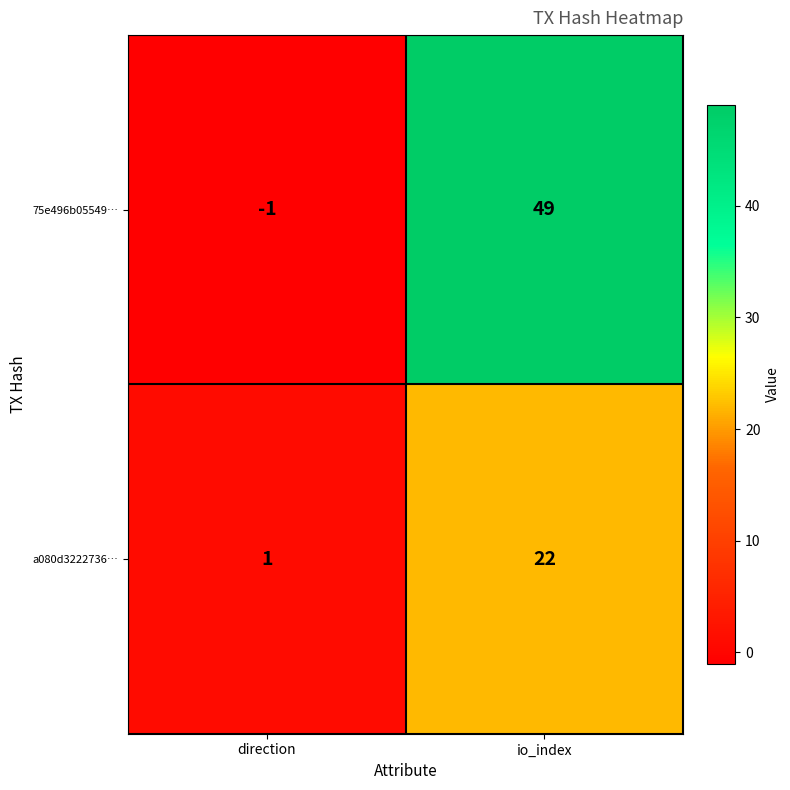

What is the difference between the highest and lowest values at direction?

2